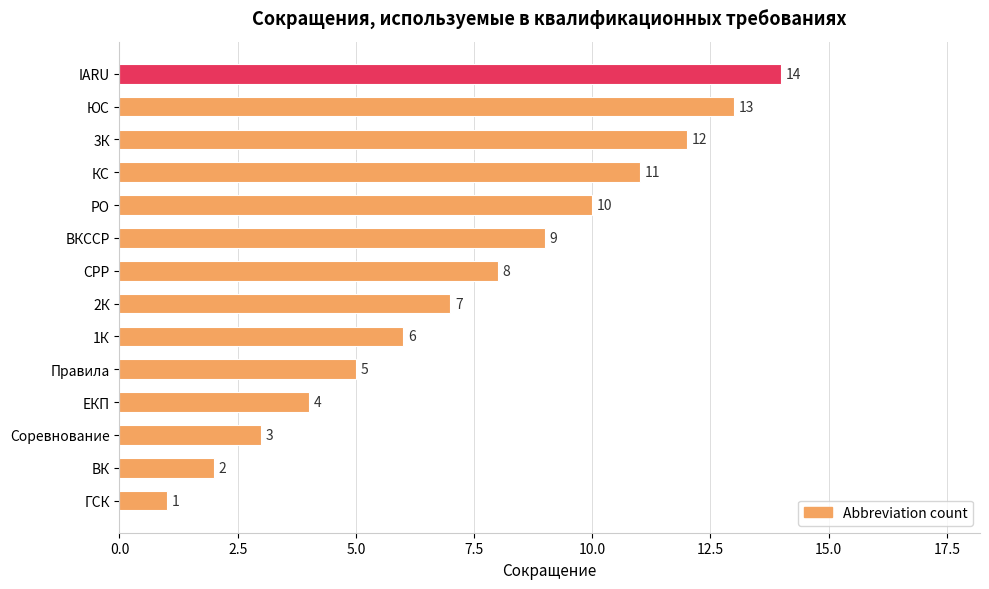

What is the difference between the second highest and second lowest values?

11